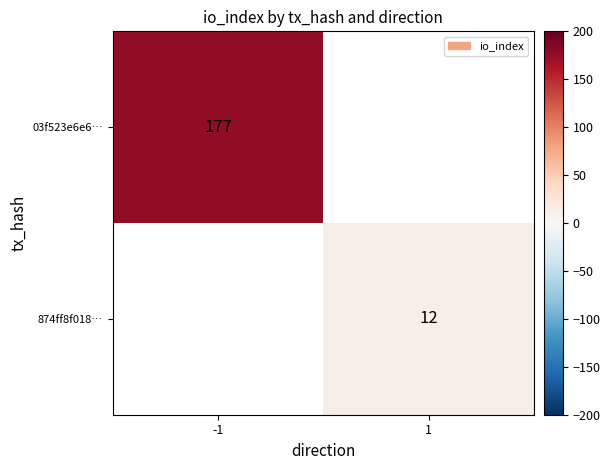

Is it true that 03f523e6e6… equals 300 at -1?

False